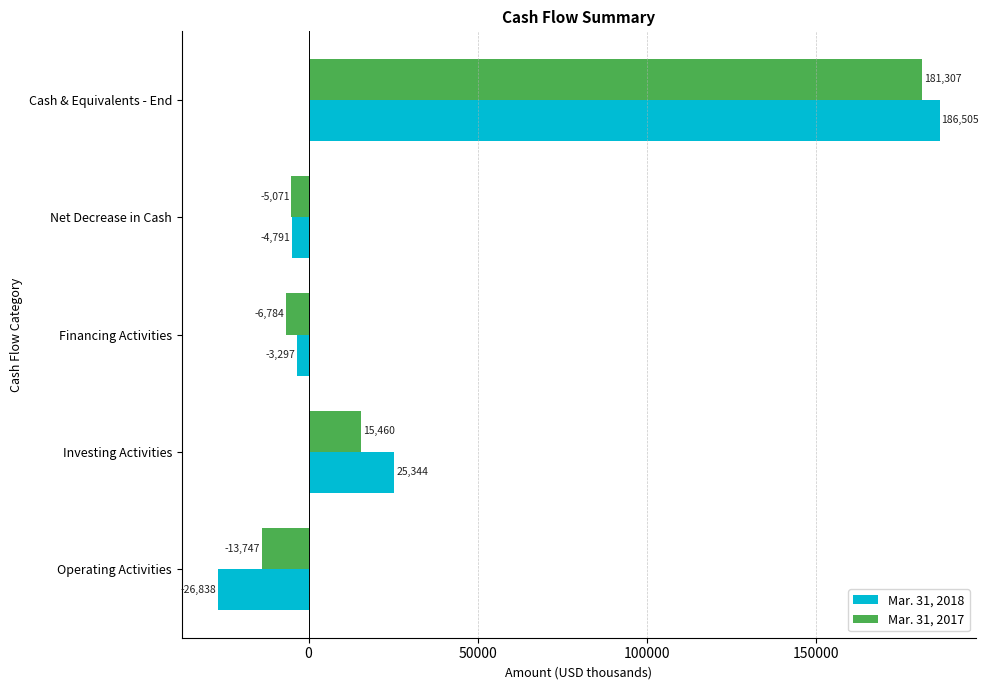

Which series has the largest range (max minus min)?

Mar. 31, 2018